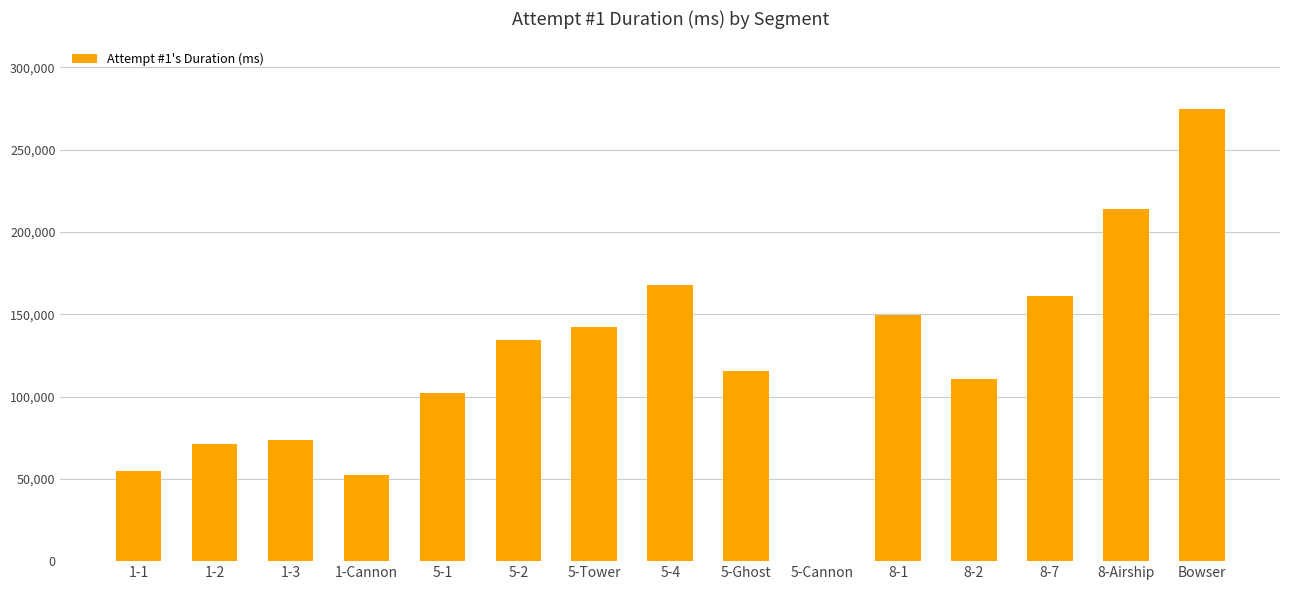

What is the approximate value at 5-Ghost, to the nearest 100?

115400